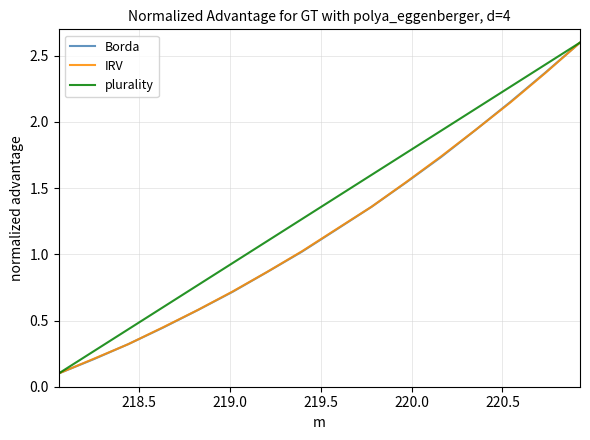

What is the maximum value for IRV?

2.6